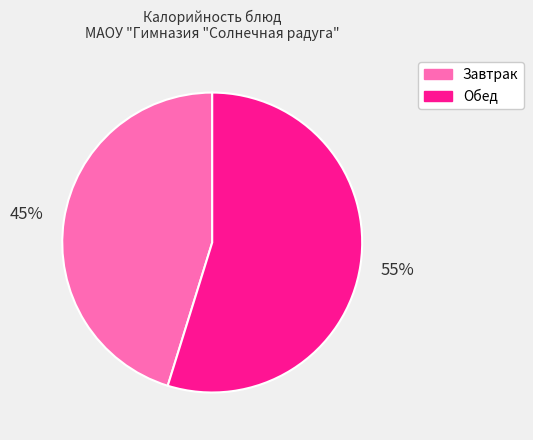

Which slice is the smallest?

Завтрак